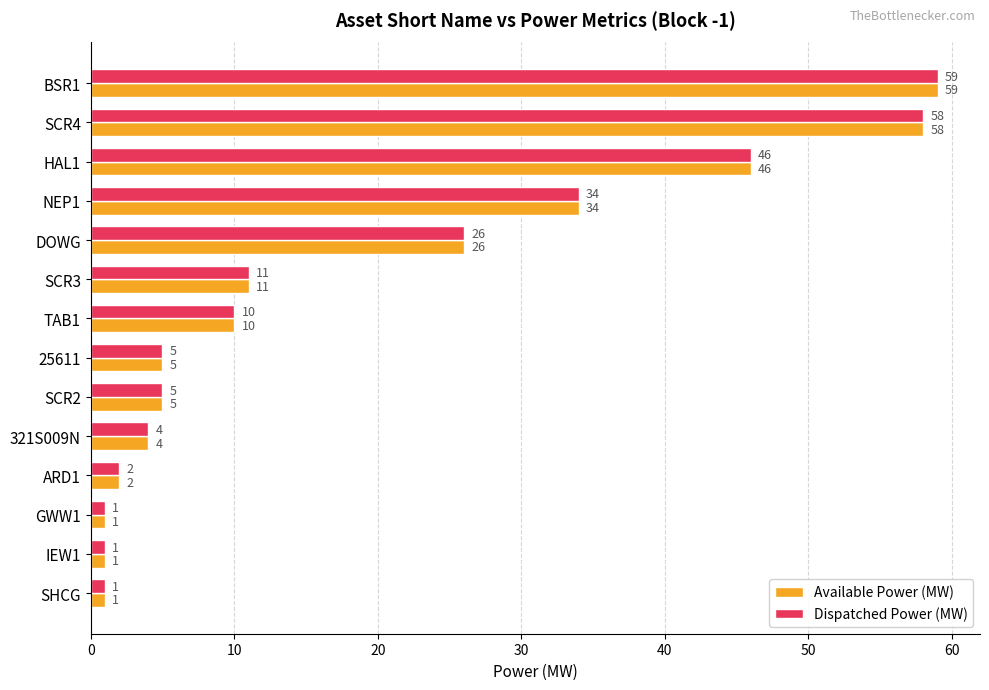

What are all the series names shown in the legend?

Available Power (MW), Dispatched Power (MW)